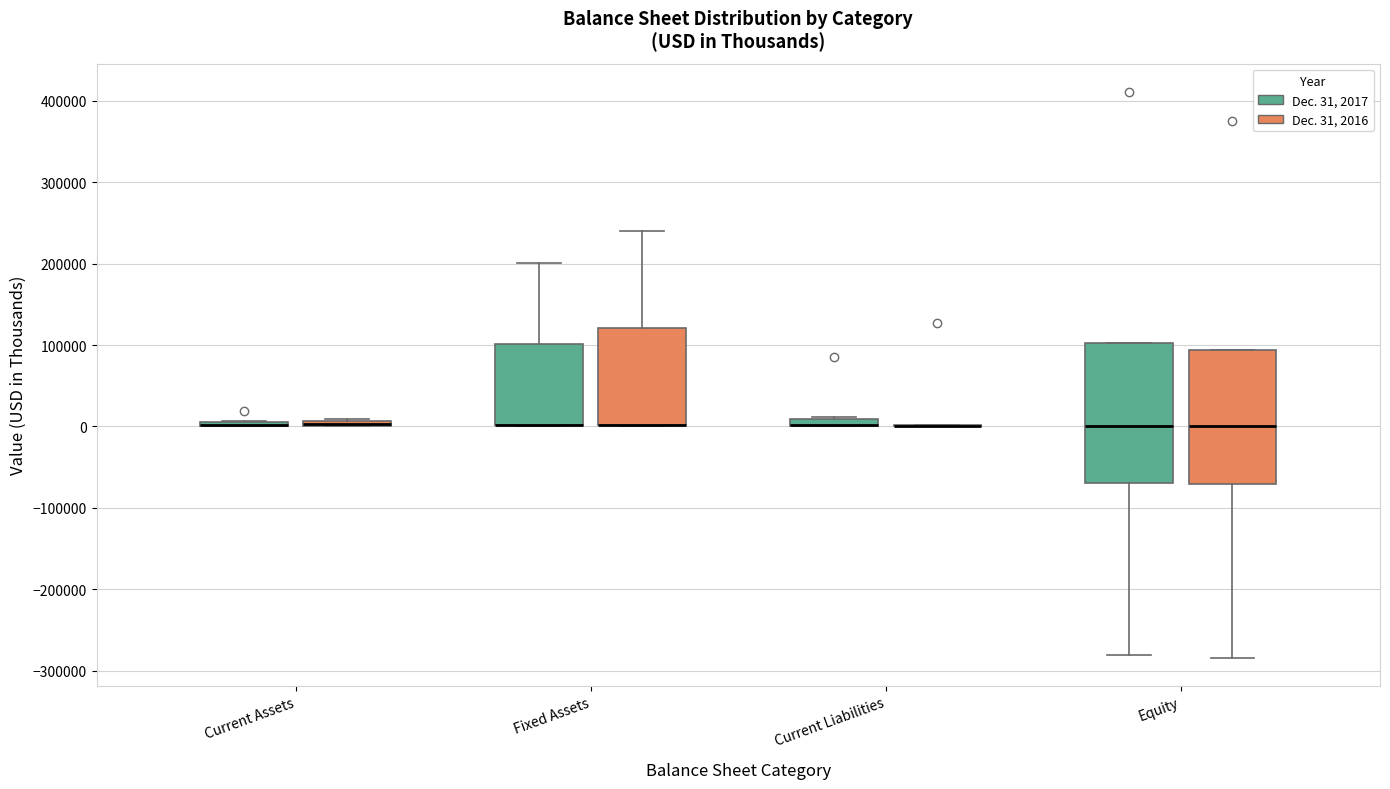

Where is the lower edge of the box for Fixed Assets (Dec. 31, 2016) on the y-axis? The values are not printed on the chart, so give them approximately, as read against the axis.

0